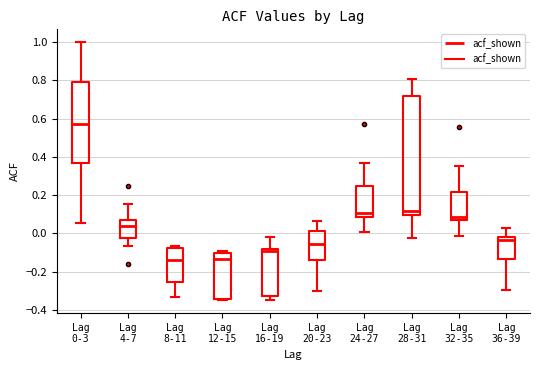

Where does the median line of the box for Lag 4-7 sit on the y-axis? The values are not printed on the chart, so give them approximately, as read against the axis.

0.04